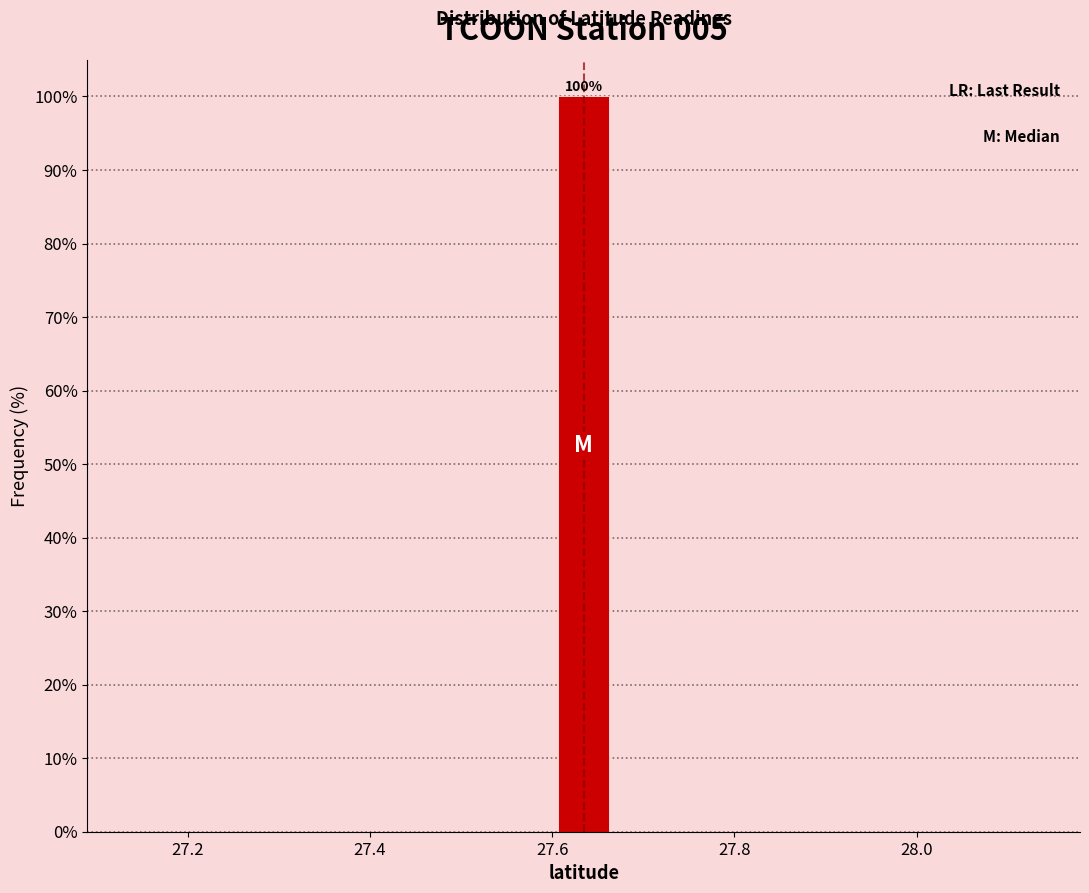

Read against the x-axis, roughly where is the centre of the tallest bar?

27.64